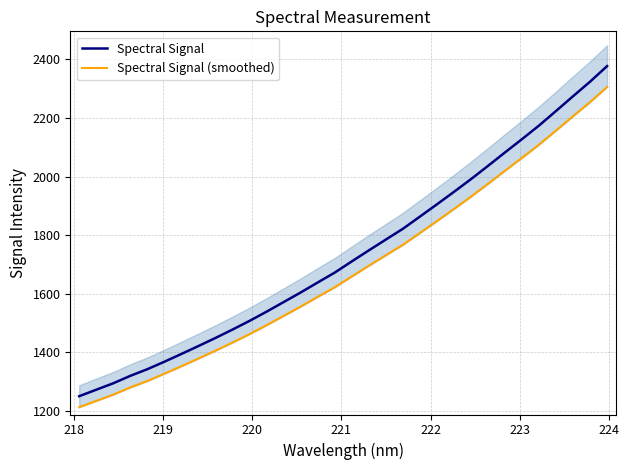

What is the average value of the Spectral Signal (smoothed) series?

1682.5